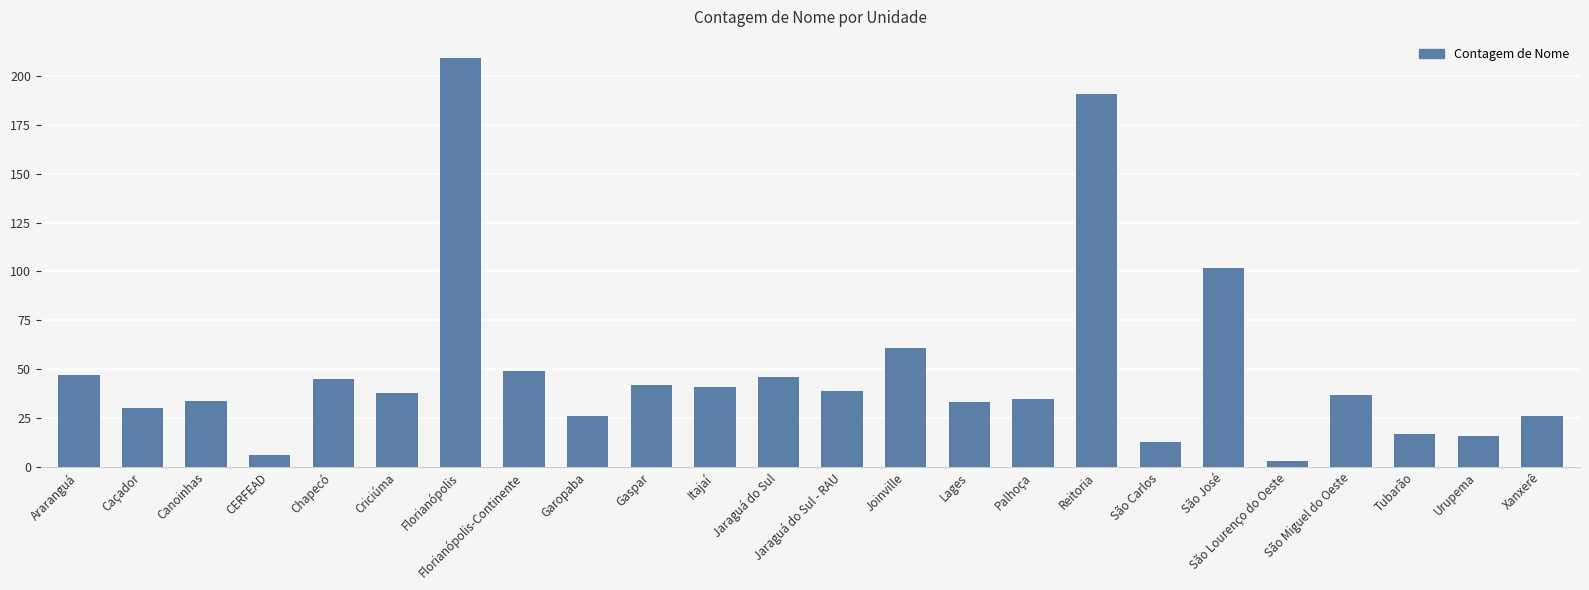

Reading left to right, list all the values displayed in this chart.

47	30	34	6	45	38	209	49	26	42	41	46	39	61	33	35	191	13	102	3	37	17	16	26